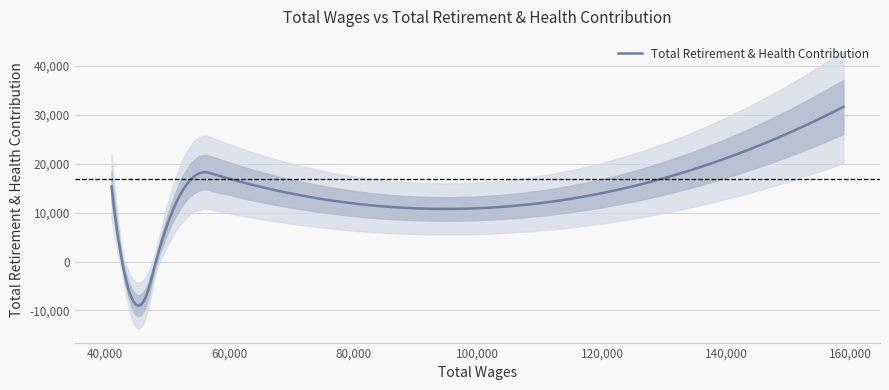

True or false: the data shows 3814 at 52737.0.

False